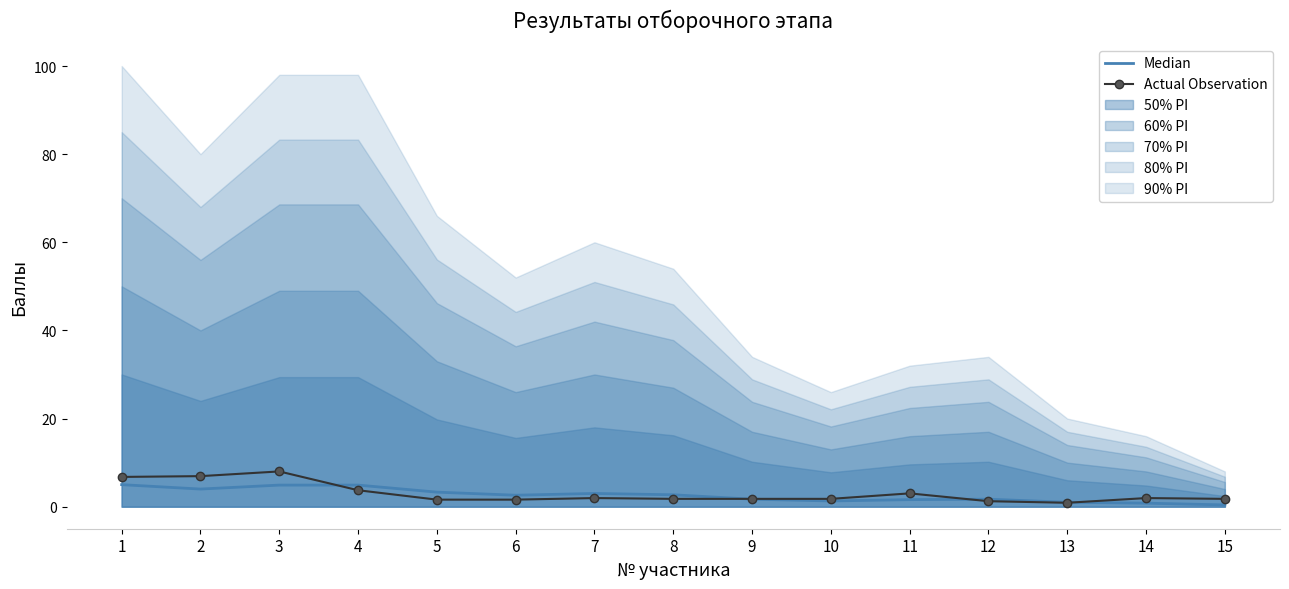

At 14, list the series in order from largest to smallest.

Actual Observation, Median